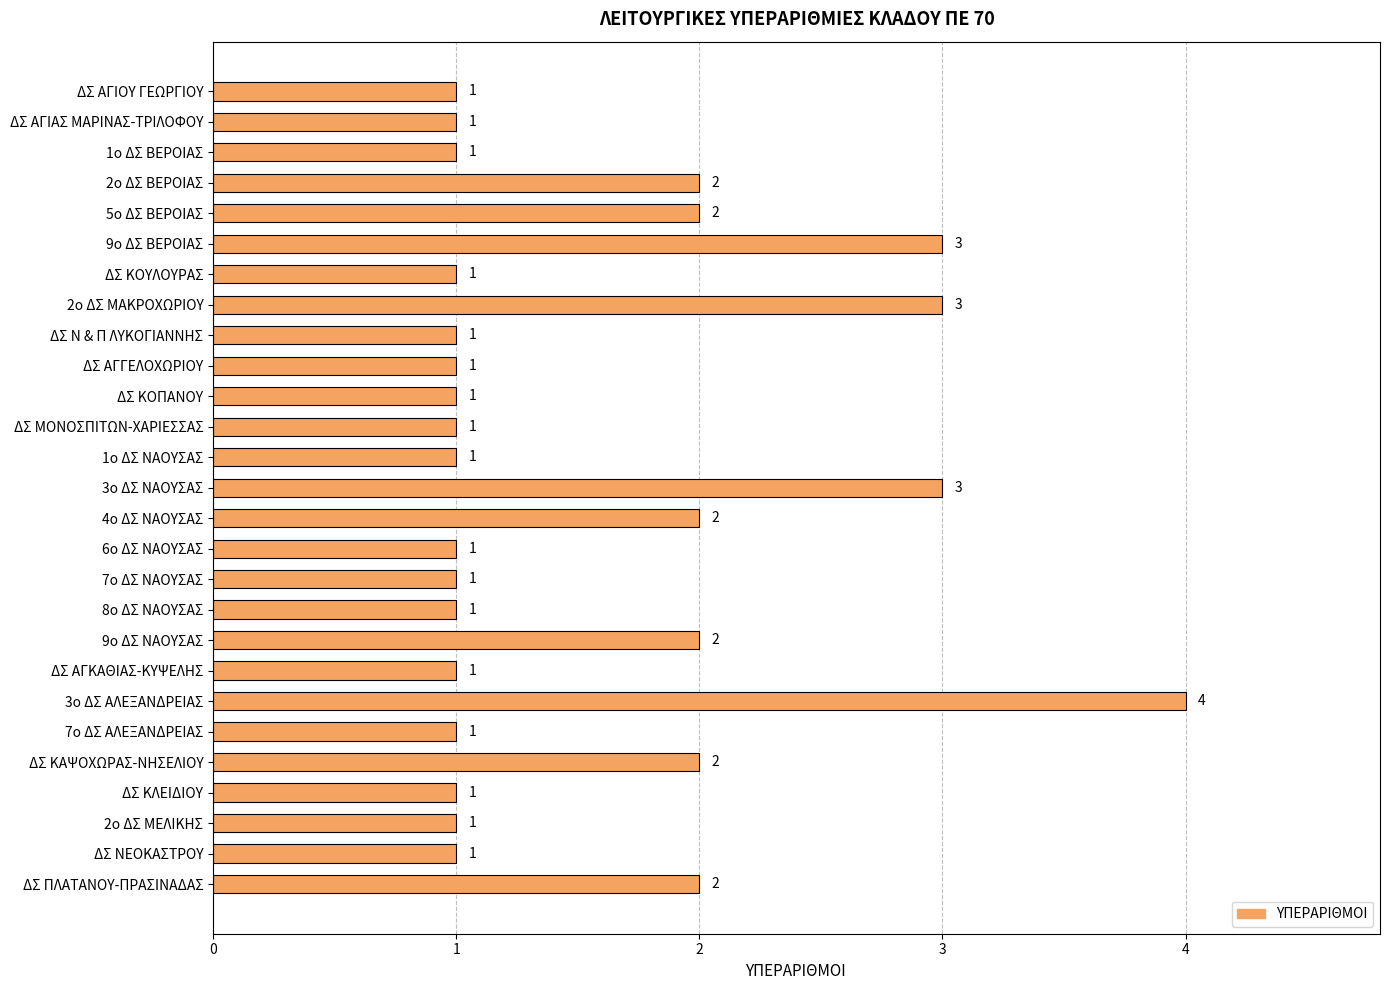

What is the difference between the maximum and minimum values?

3